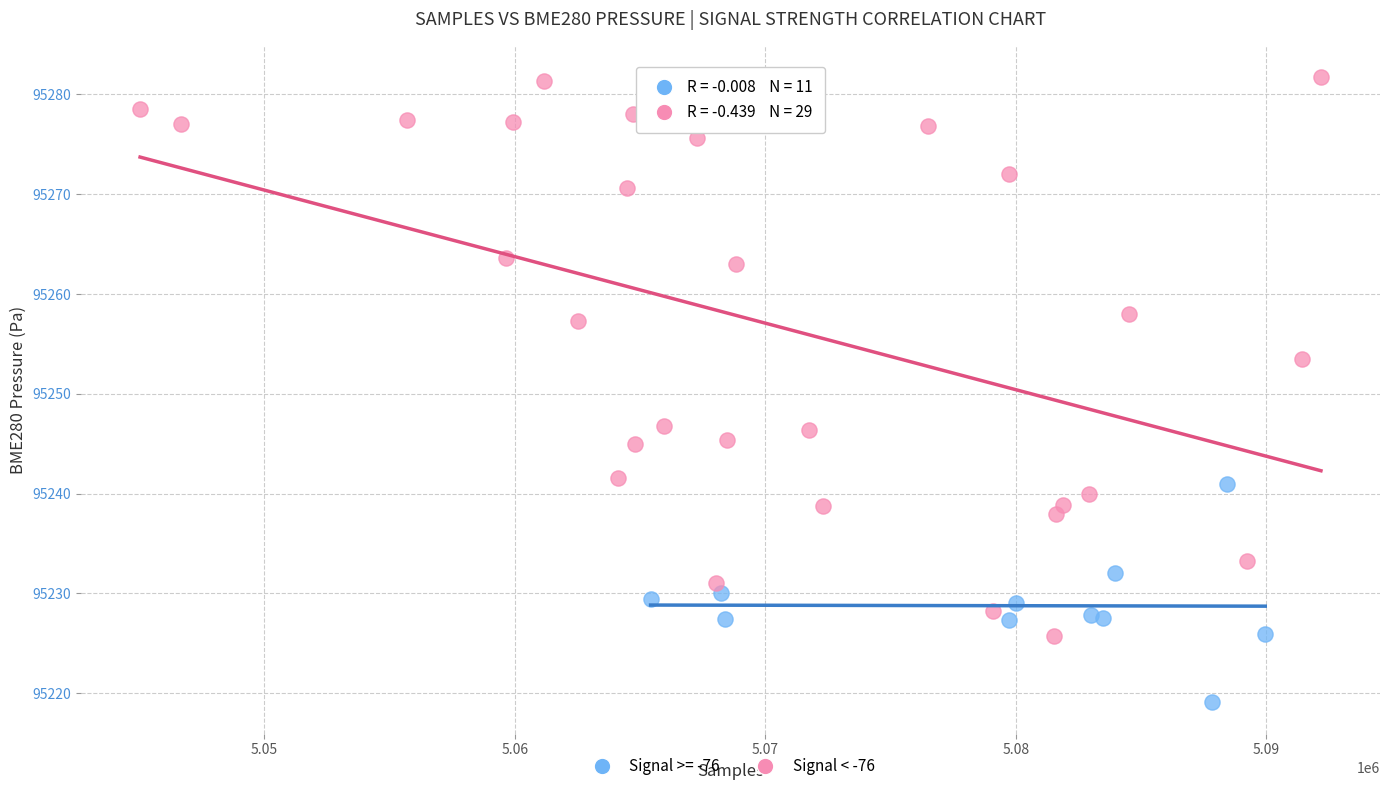

Which series contains the highest Y value?

Signal < -76